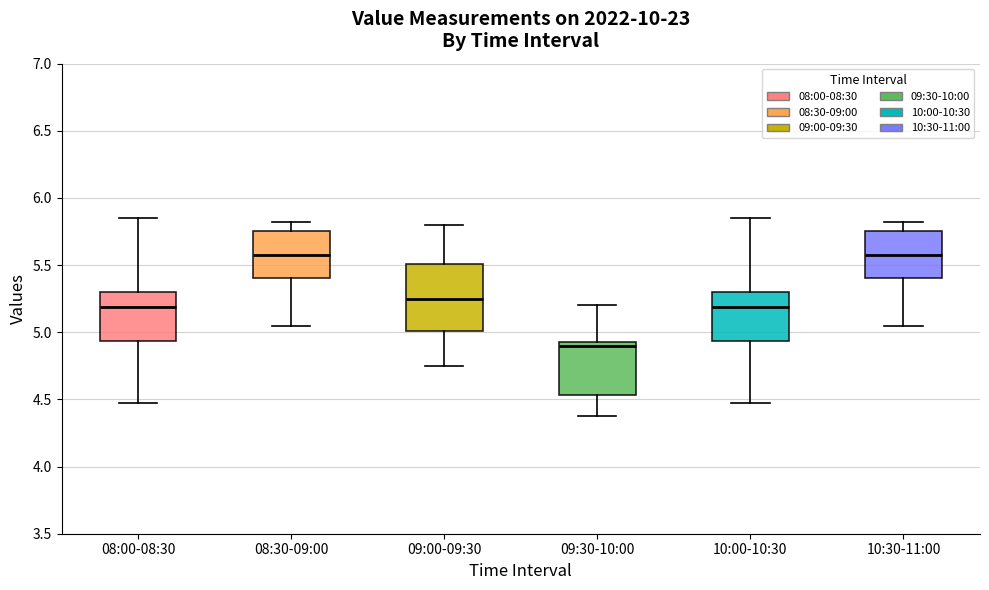

Reading left to right, transcribe this box plot: for each box, give where its median line is, the range the box spans, and where its two whiskers end, as read against the y-axis. The values are not printed on the chart, so give them approximately, as read against the axis.

08:00-08:30: median 5.20, box 4.95 to 5.30, whiskers 4.45 to 5.85
08:30-09:00: median 5.60, box 5.40 to 5.75, whiskers 5.05 to 5.80
09:00-09:30: median 5.25, box 5.00 to 5.50, whiskers 4.75 to 5.80
09:30-10:00: median 4.90, box 4.55 to 4.95, whiskers 4.40 to 5.20
10:00-10:30: median 5.20, box 4.95 to 5.30, whiskers 4.45 to 5.85
10:30-11:00: median 5.60, box 5.40 to 5.75, whiskers 5.05 to 5.80